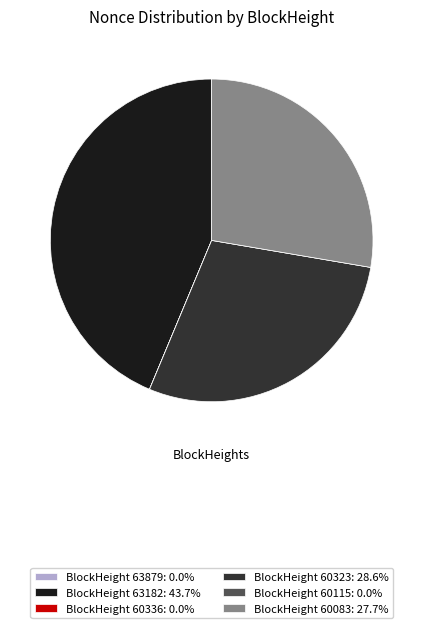

Does BlockHeight 63182: 43.7% represent more than half of the total?

No